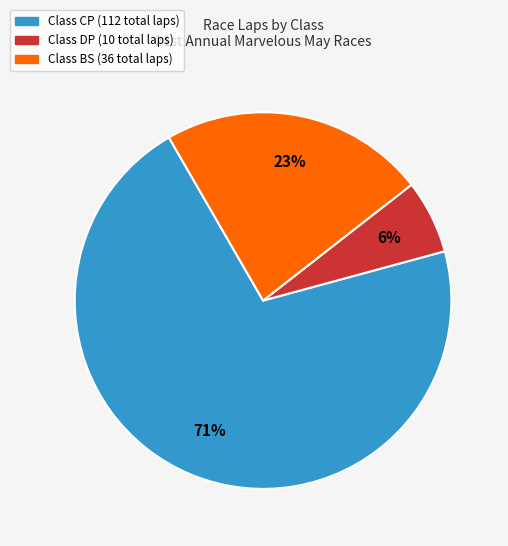

To the nearest percent, what is the average slice percentage?

33%